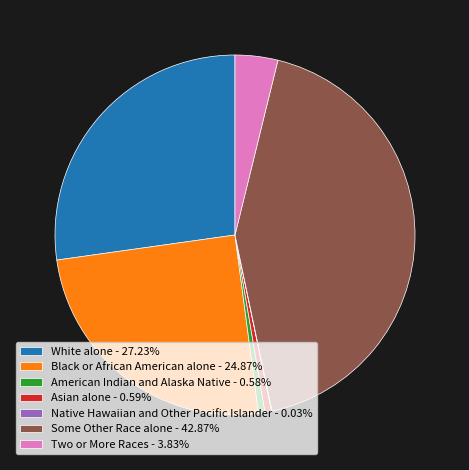

True or false: American Indian and Alaska Native accounts for 12% of the total.

False